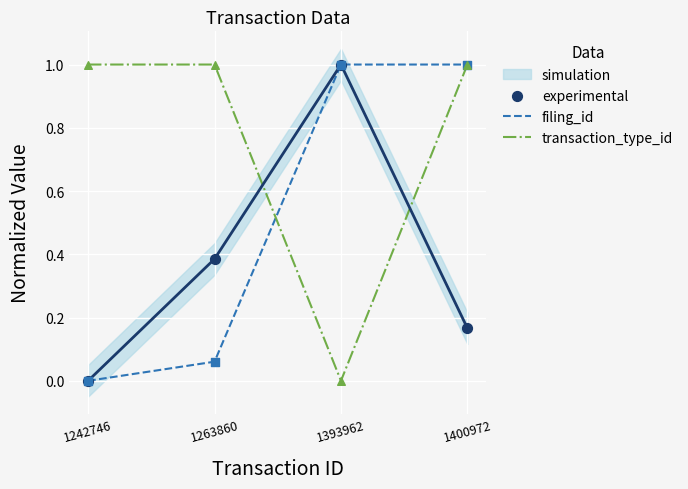

What is the highest value of the transaction_type_id series?

1.0